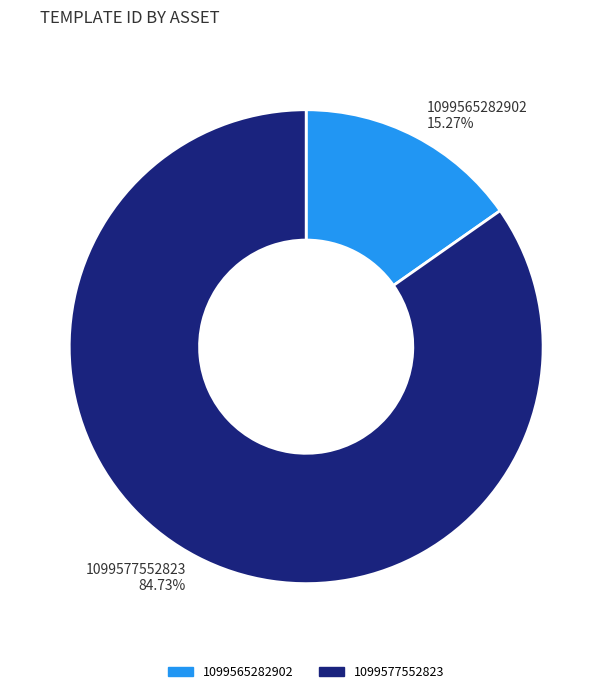

Rank the categories by value from lowest to highest.

1099565282902, 1099577552823